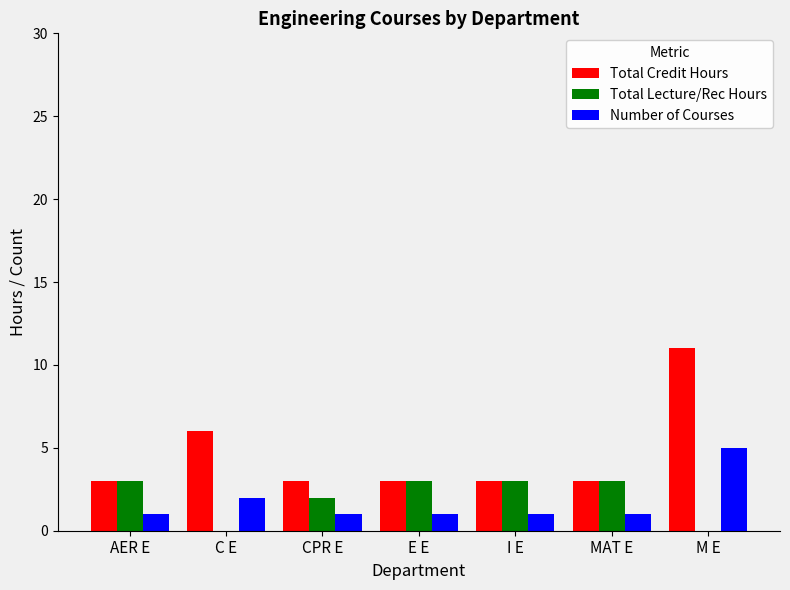

Is the value of Number of Courses at E E greater than the value of Total Credit Hours at C E?

No